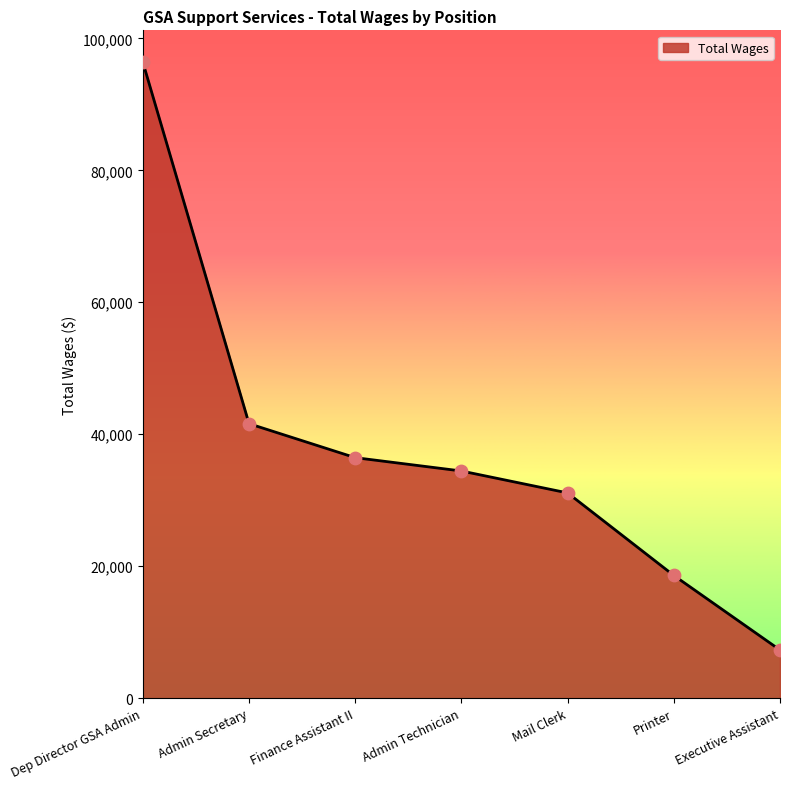

What is the change in value from Dep Director GSA Admin to Mail Clerk?

-65298